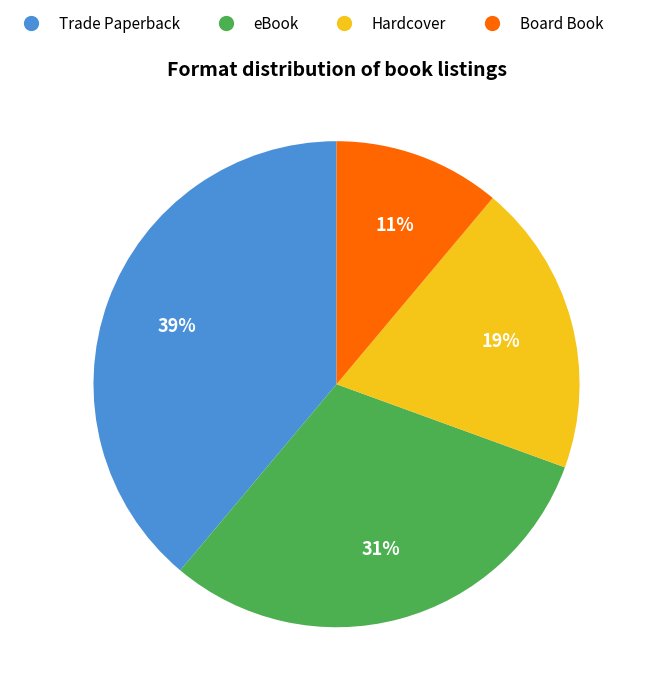

Combined, do eBook and Board Book account for over 50%?

No